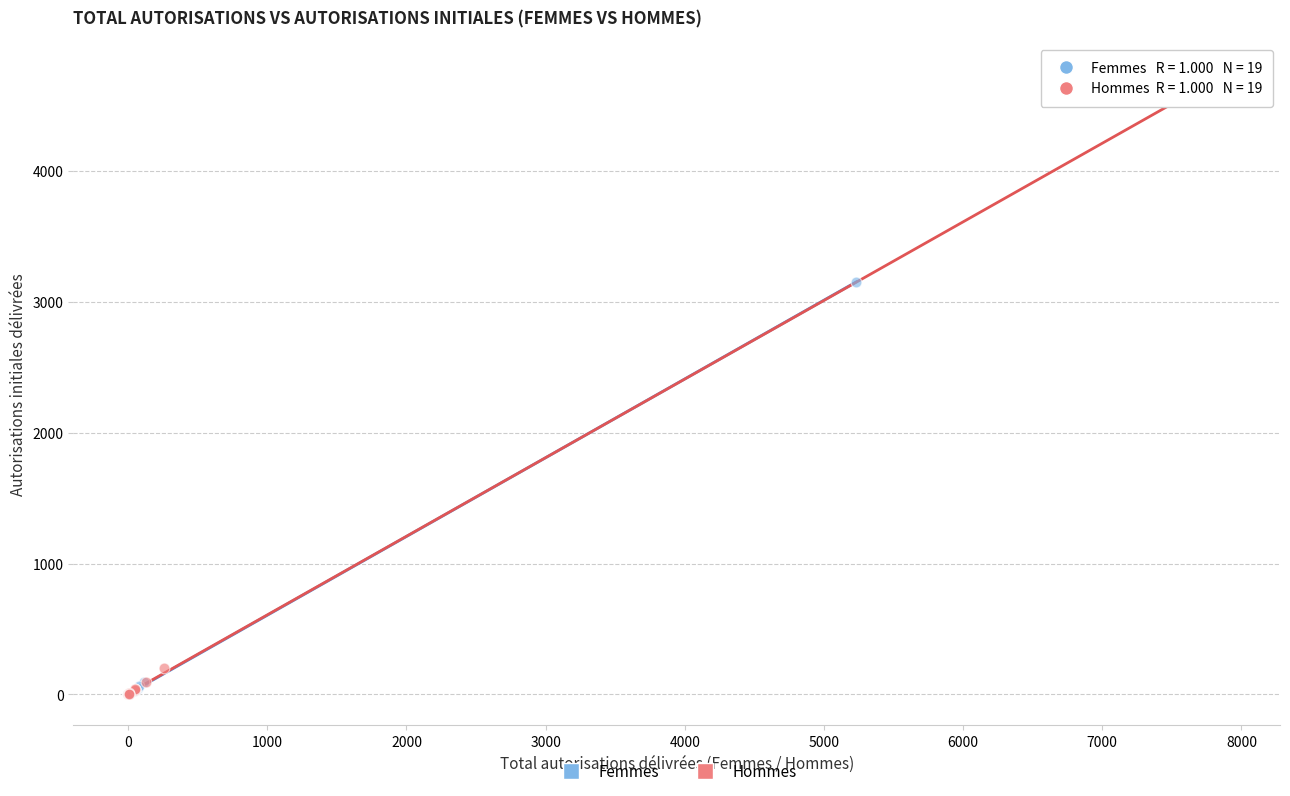

Which series has the largest Y range (max minus min)?

Hommes